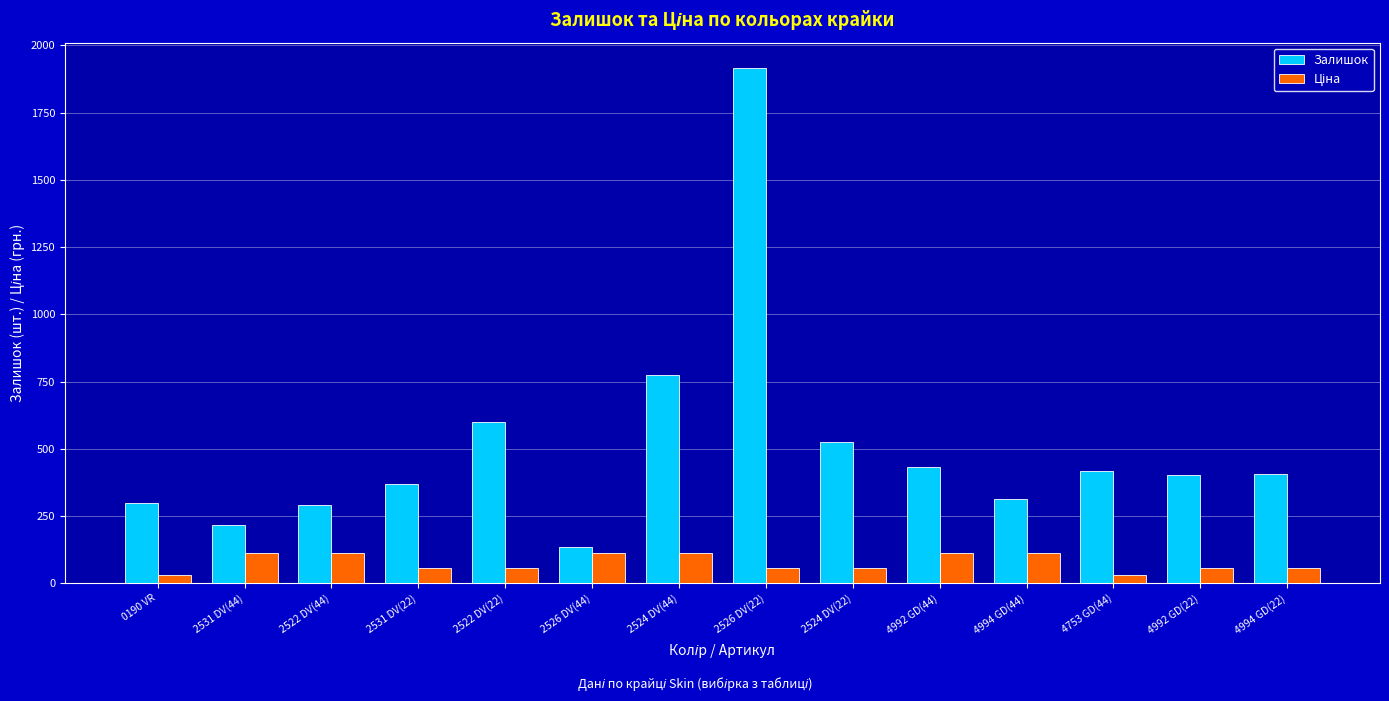

Which series has the largest total across all categories?

Залишок